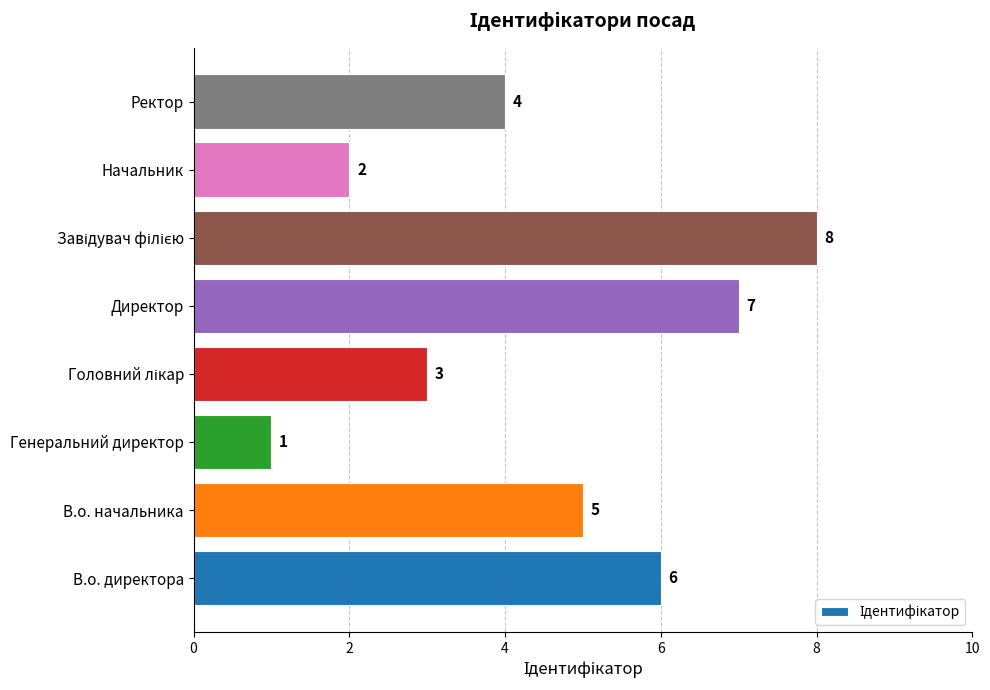

True or false: the data shows 5 at В.о. начальника.

True